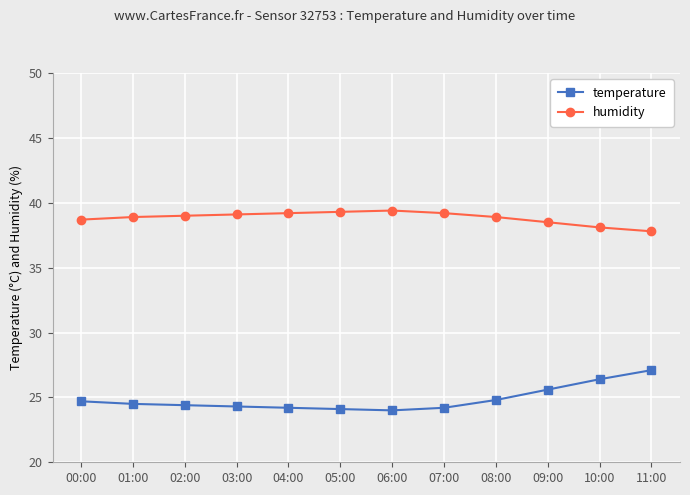

What is the total value across all series at 06:00?

63.4